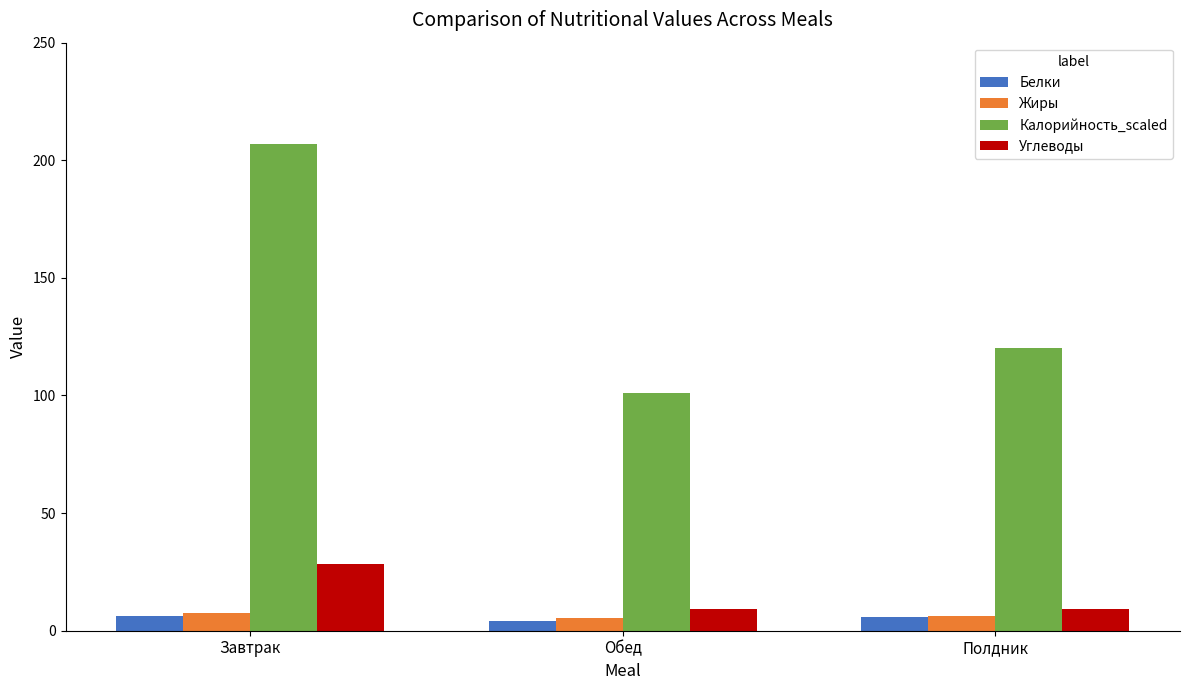

What is the minimum value shown in the chart?

4.2